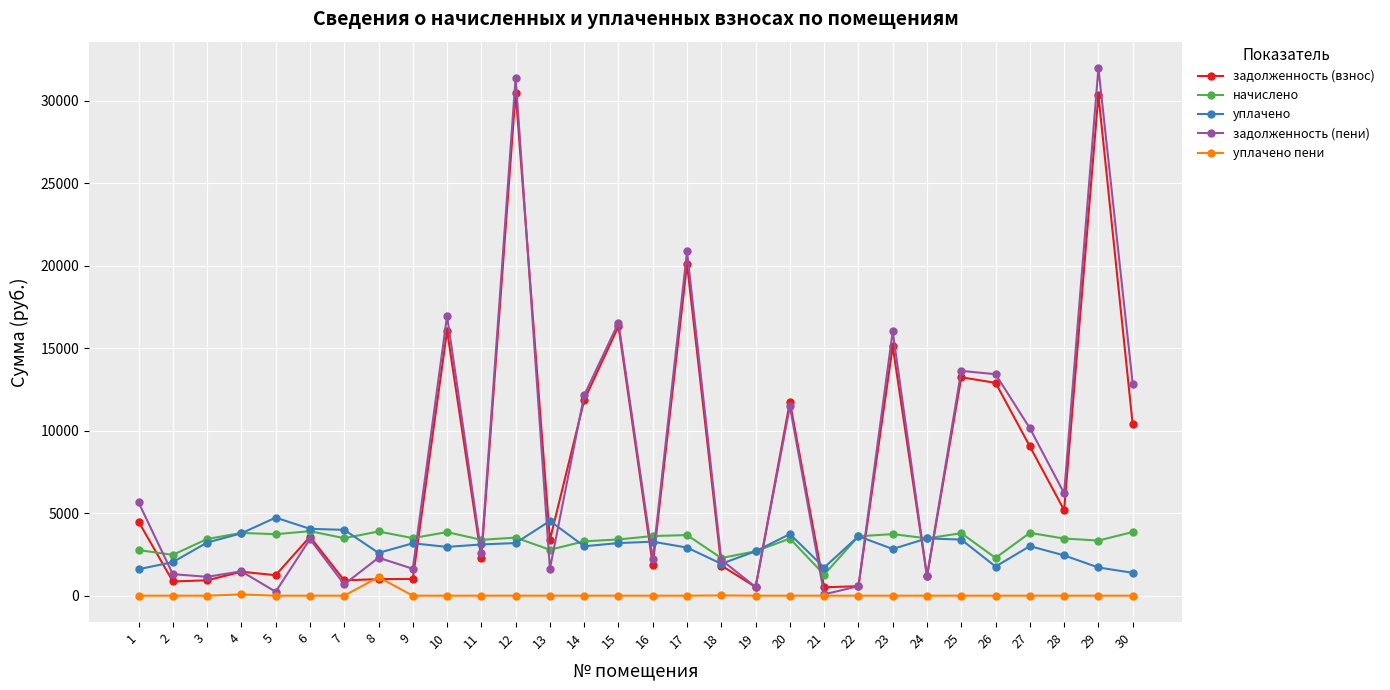

True or false: задолженность (взнос) has more than 2 points higher than both neighbors.

True